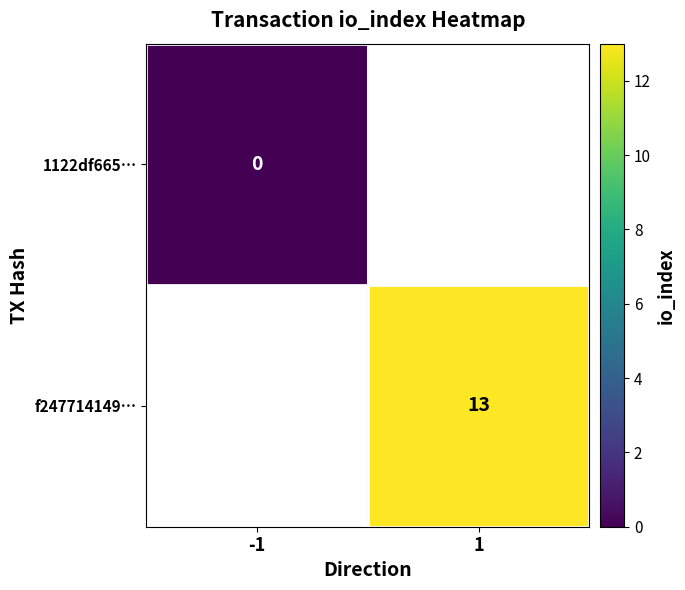

Is it true that f247714149… equals 13 at 1?

True